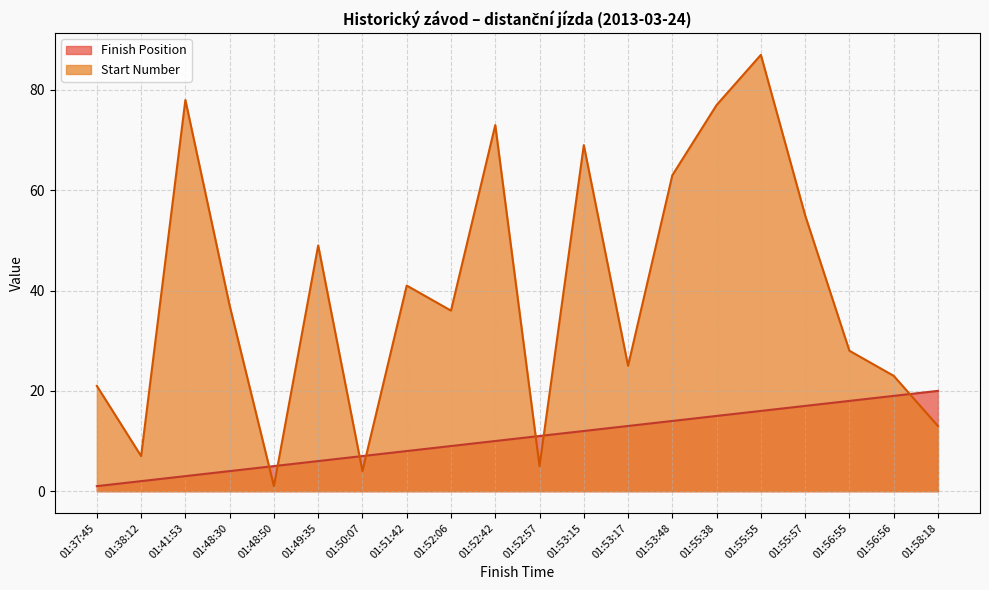

What is the spread (max minus min) of values at 01:50:07?

3